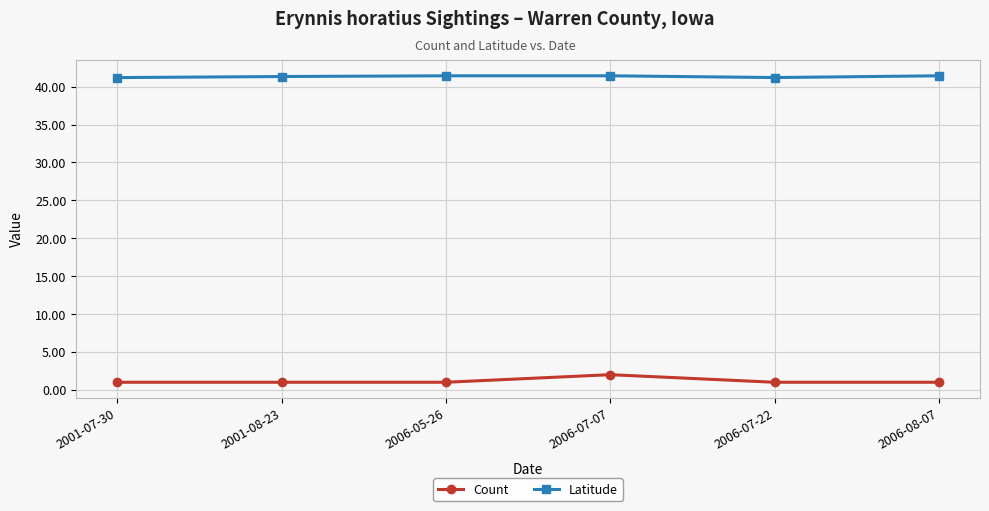

What is the sum of the Latitude values at 2006-08-07 and 2006-05-26?

82.9